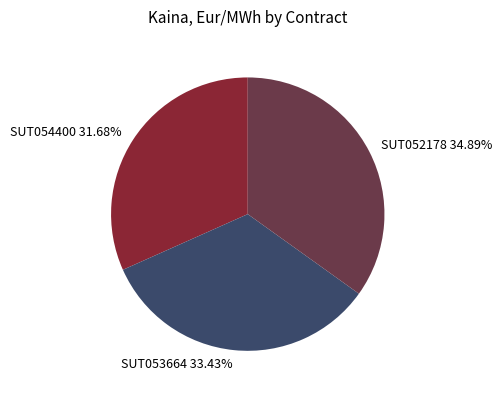

The SUT053664 slice represents 33% of the pie. True or false?

True